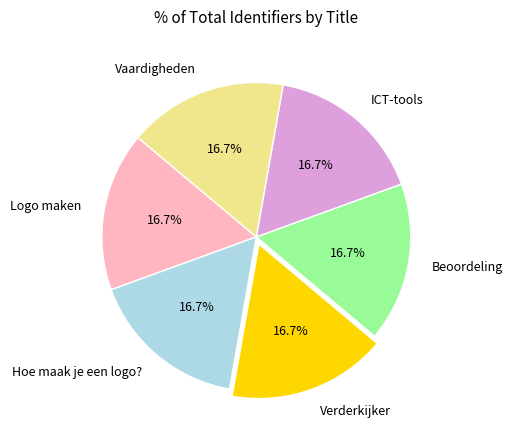

Count the number of slices in the pie.

6